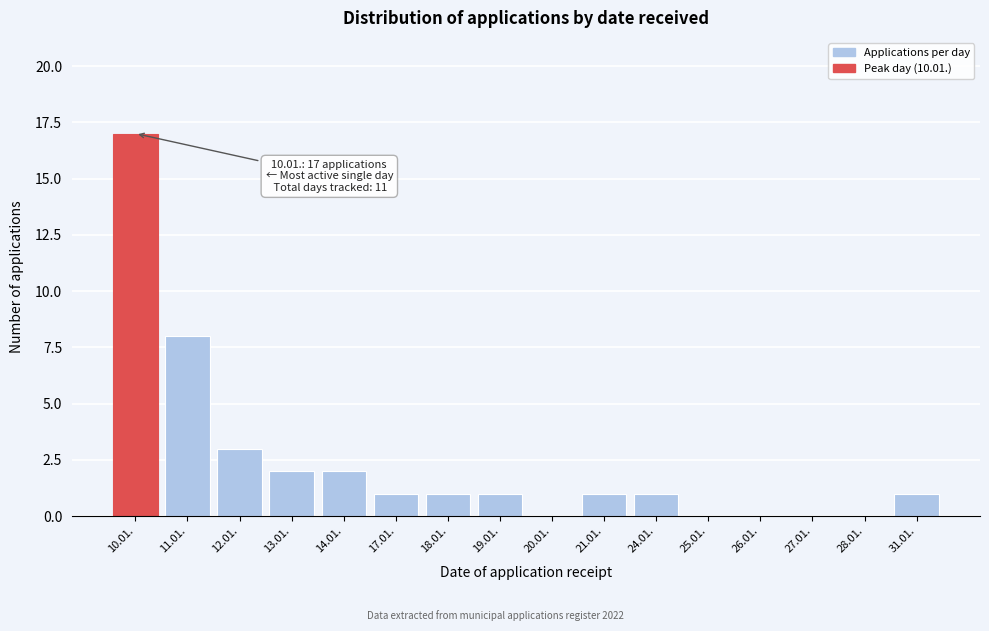

Reading right to left, list all the values displayed in this chart.

31.01.=1	28.01.=0	27.01.=0	26.01.=0	25.01.=0	24.01.=1	21.01.=1	20.01.=0	19.01.=1	18.01.=1	17.01.=1	14.01.=2	13.01.=2	12.01.=3	11.01.=8	10.01.=17